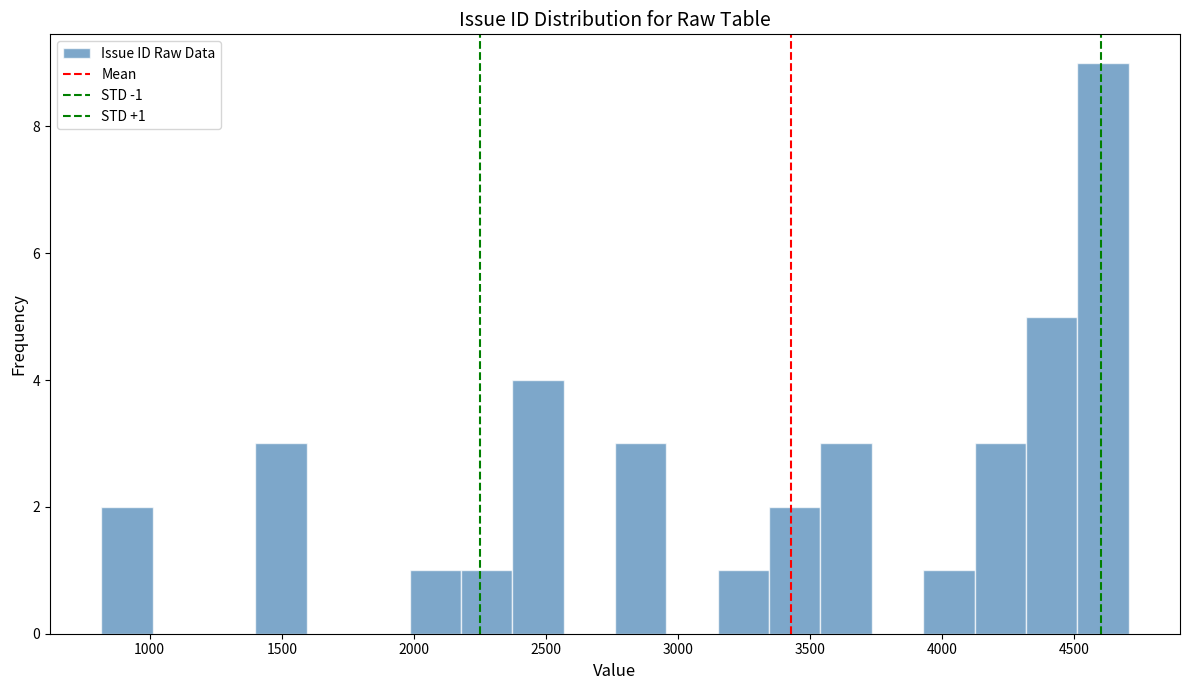

Read against the x-axis, roughly where is the centre of the tallest bar?

4600